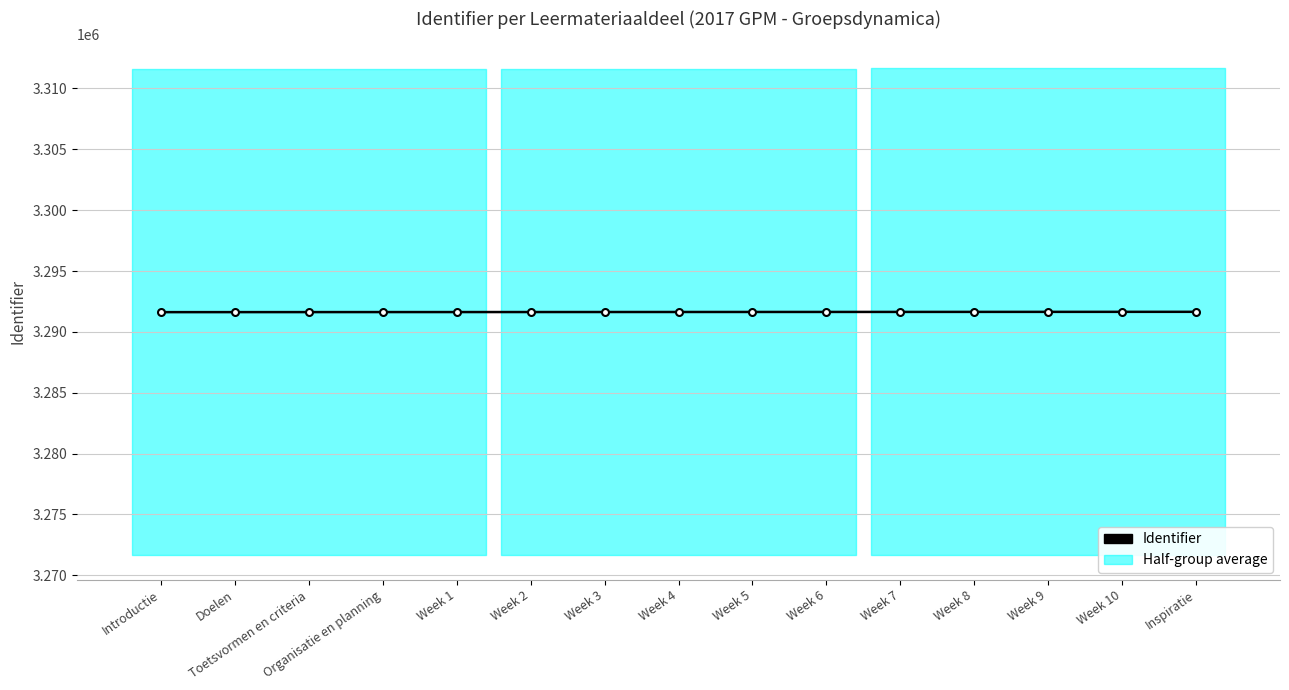

The value at Week 5 is 5527860. True or false?

False